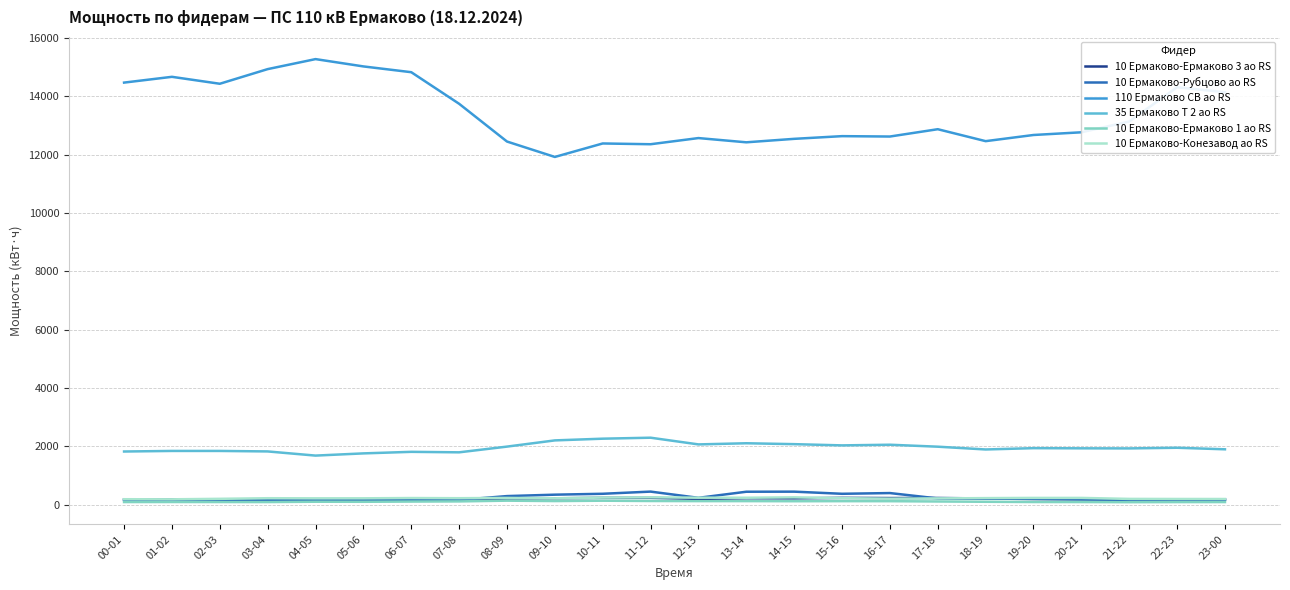

At which category does the chart reach its peak across all series?

04-05